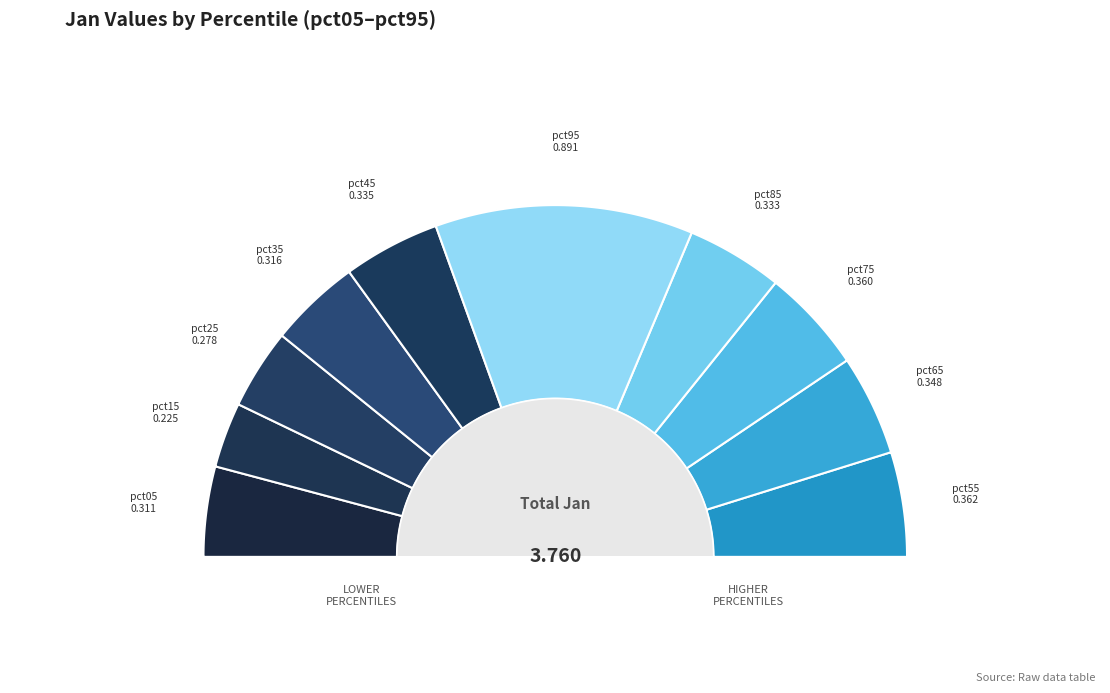

Is there any slice that represents more than half of the pie?

No